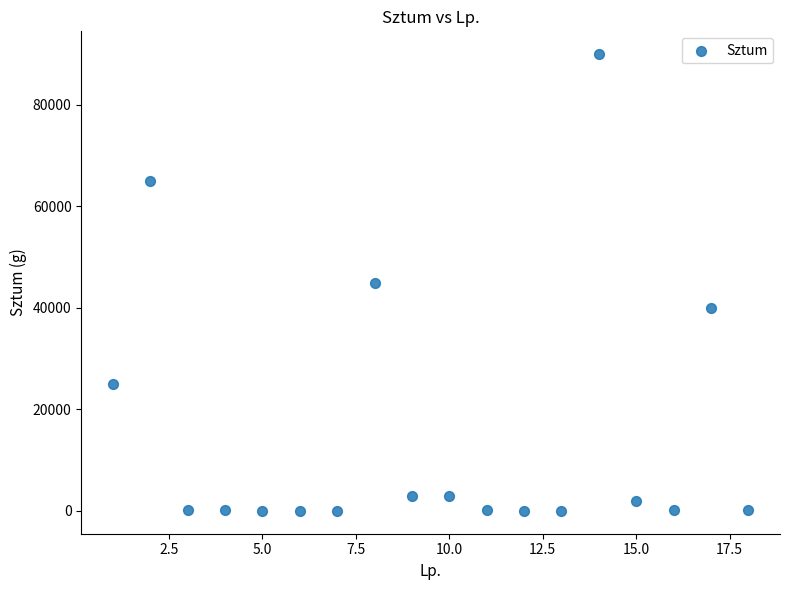

What is the range of X values (max minus min)?

17